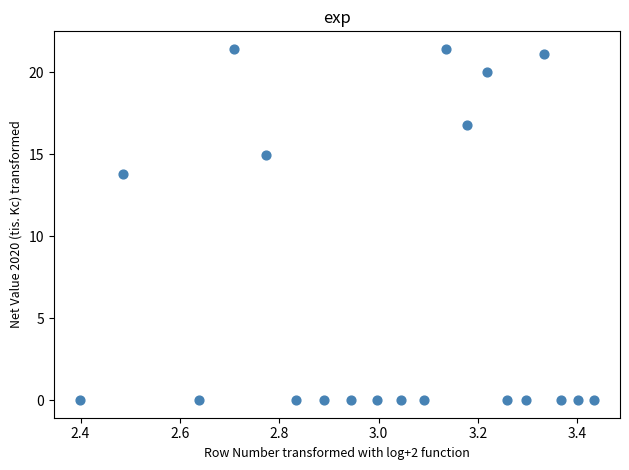

What is the range of Y values (max minus min)?

21.4